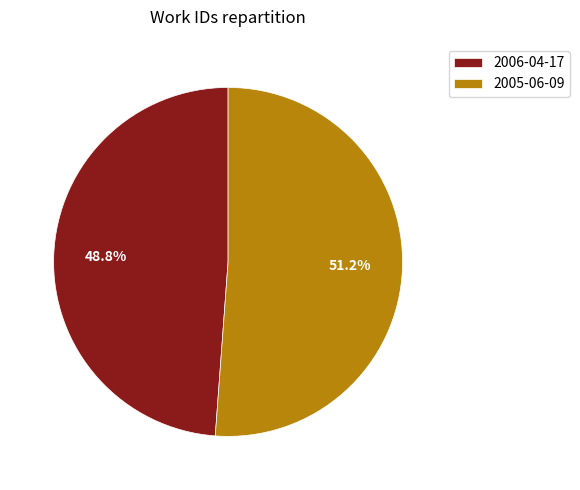

To the nearest percent, what percentage of the pie is 2006-04-17?

49%